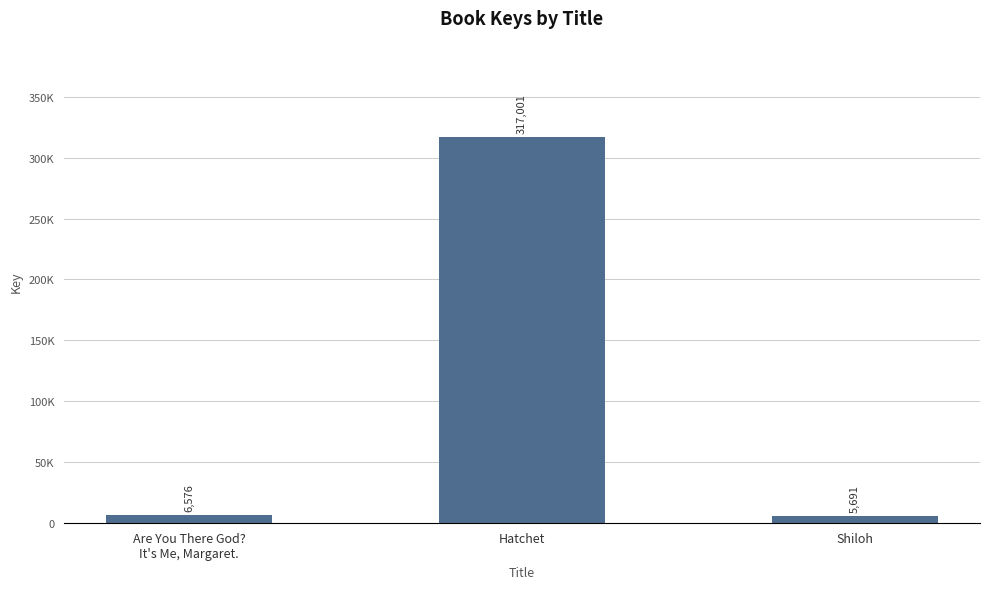

The chart shows a value of 5691 at Shiloh. True or false?

True